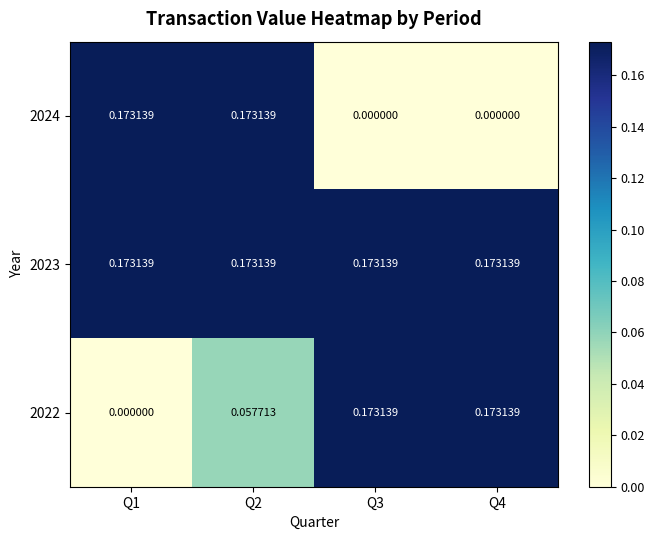

Is the value of 2022 at Q1 greater than the value of 2024 at Q2?

No